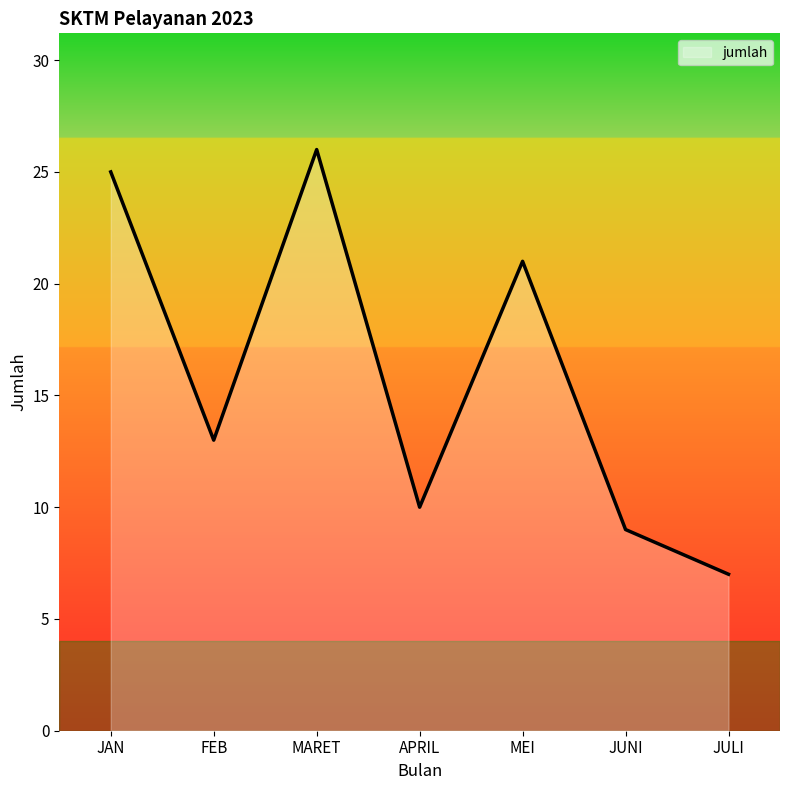

Is it true that the value at APRIL is 15?

False